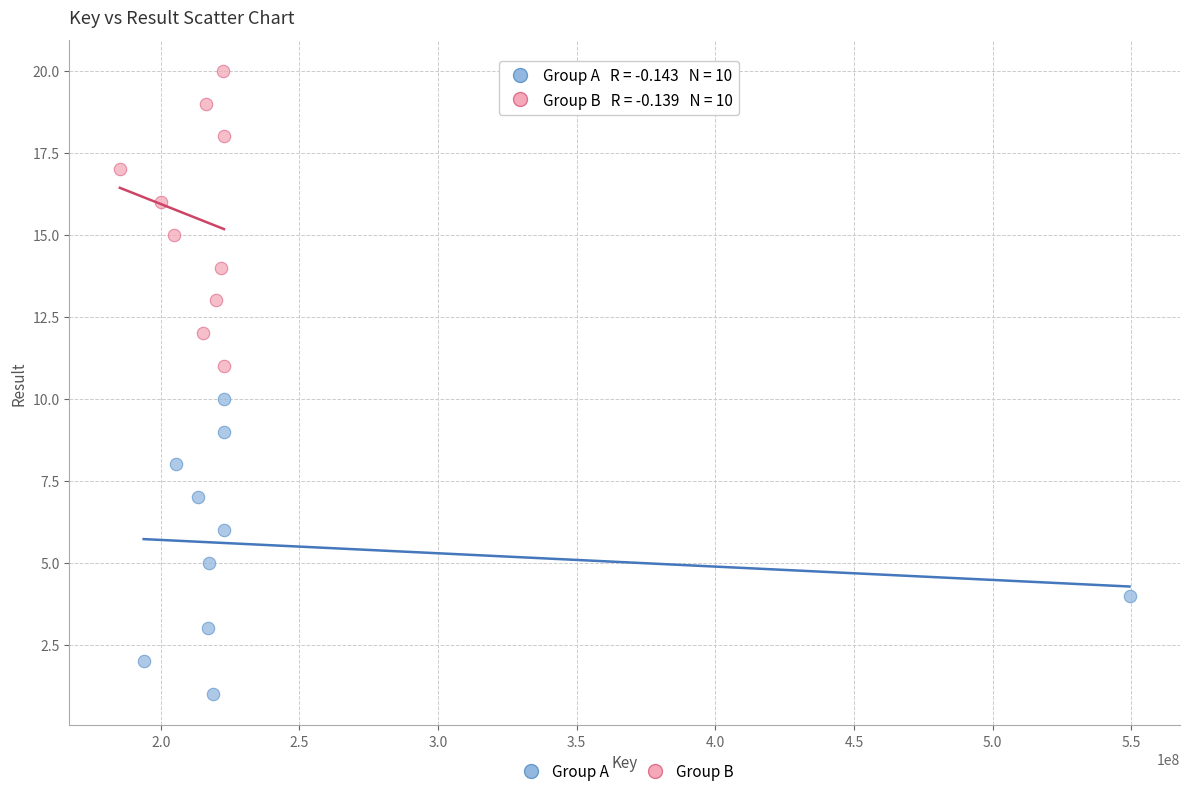

Which series reaches the minimum Y coordinate?

Group A